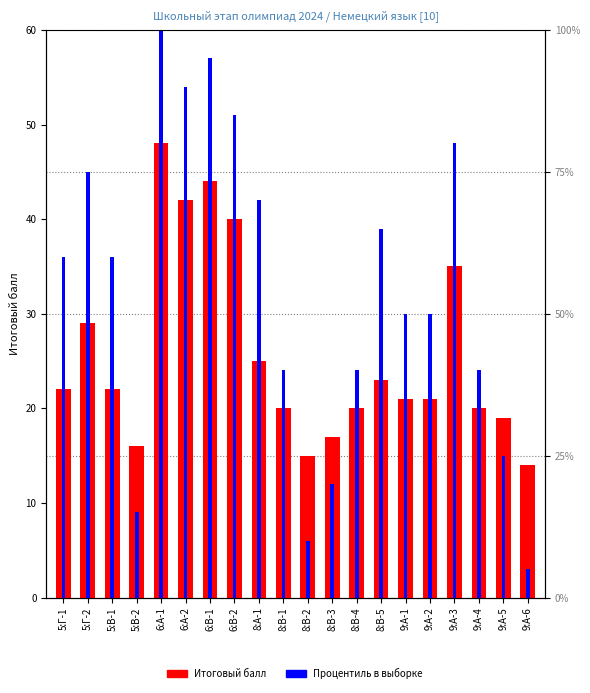

What is the difference between the second highest and second lowest values in the Итоговый балл series?

29